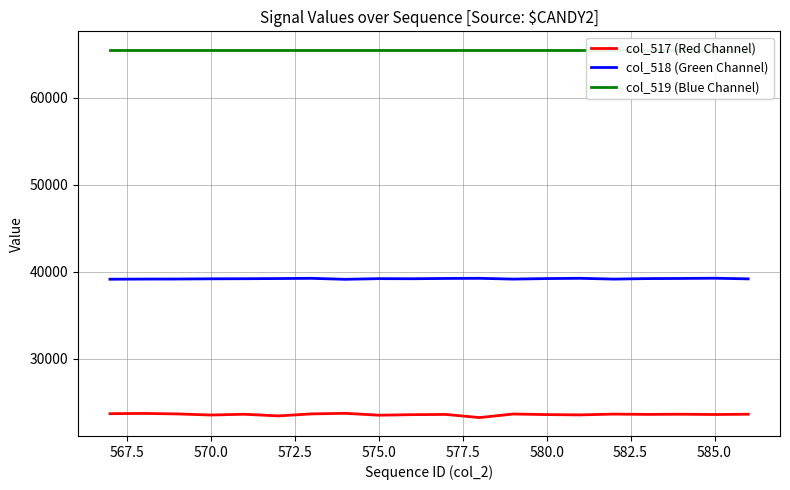

What is the minimum value for col_518 (Green Channel)?

39133